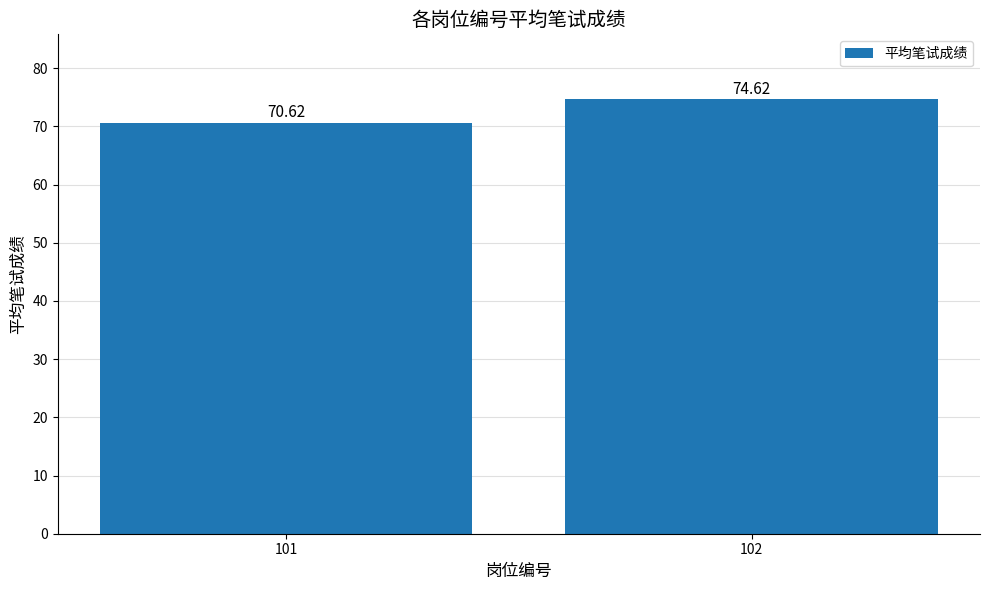

Reading right to left, extract all data points from this chart.

102=74.6	101=70.6